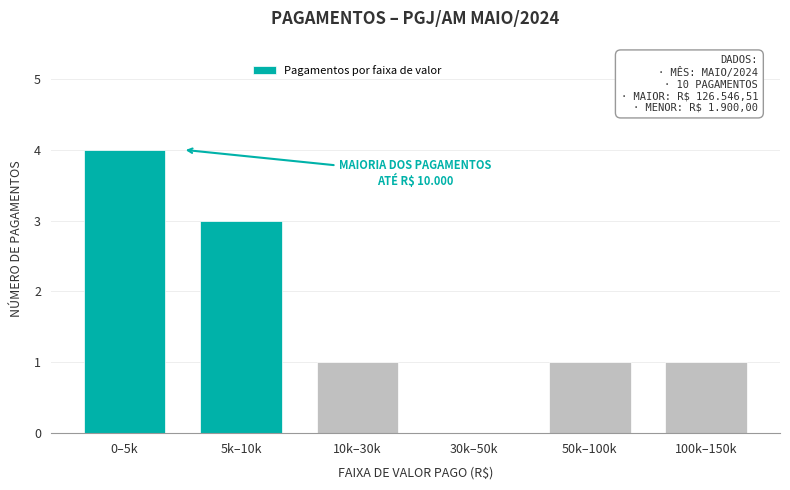

Reading right to left, list all the values displayed in this chart.

100k–150k=1	50k–100k=1	30k–50k=0	10k–30k=1	5k–10k=3	0–5k=4